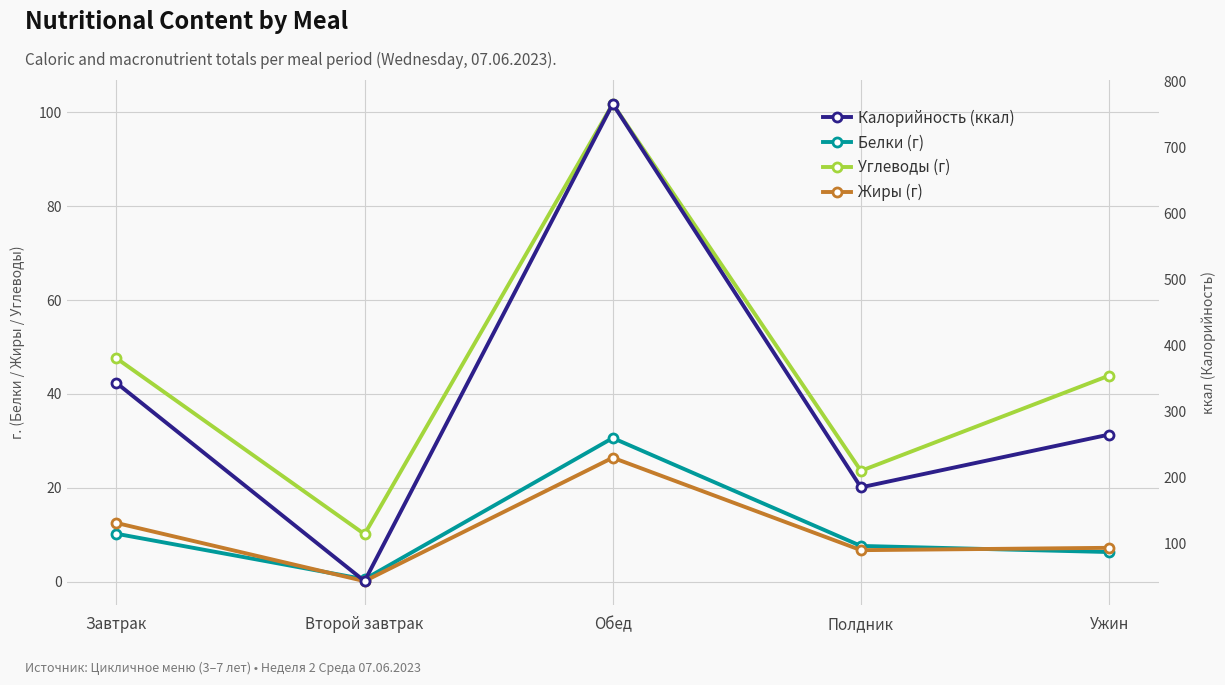

At which category does the chart reach its minimum across all series?

Второй завтрак